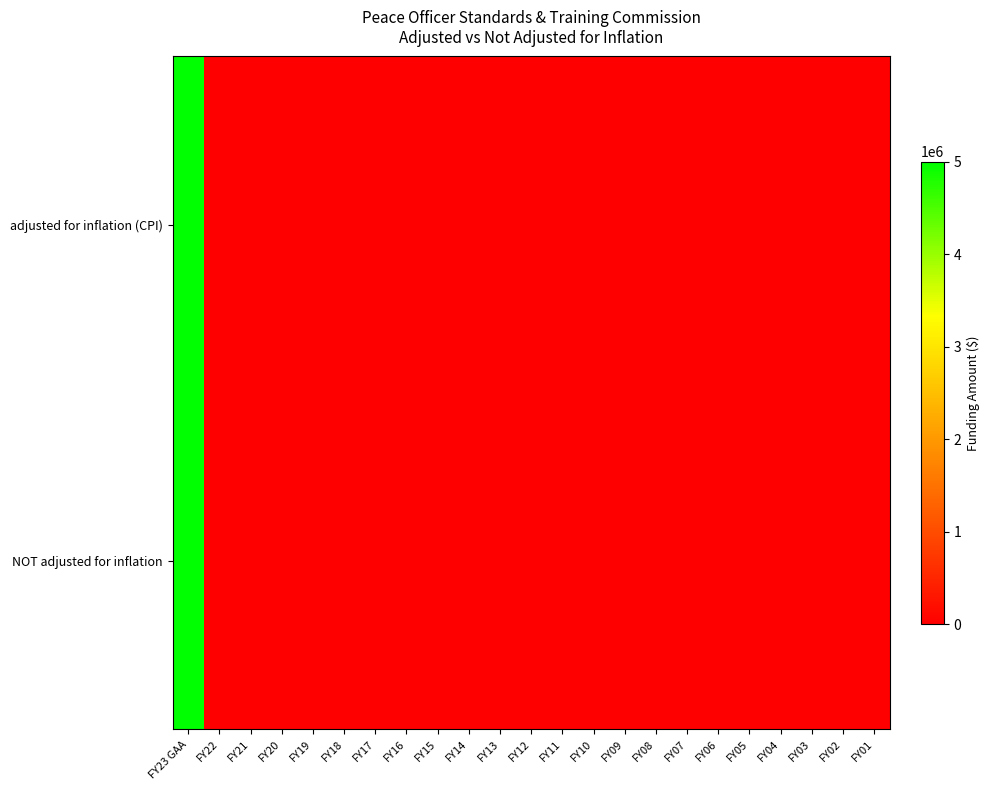

At which category is the sum across all series the highest?

FY23 GAA